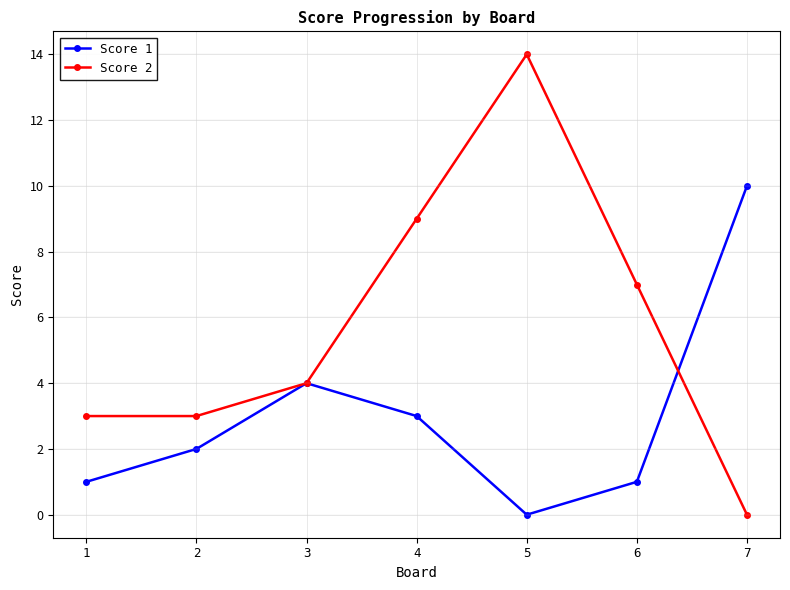

At 6, list the series in order from smallest to largest.

Score 1, Score 2